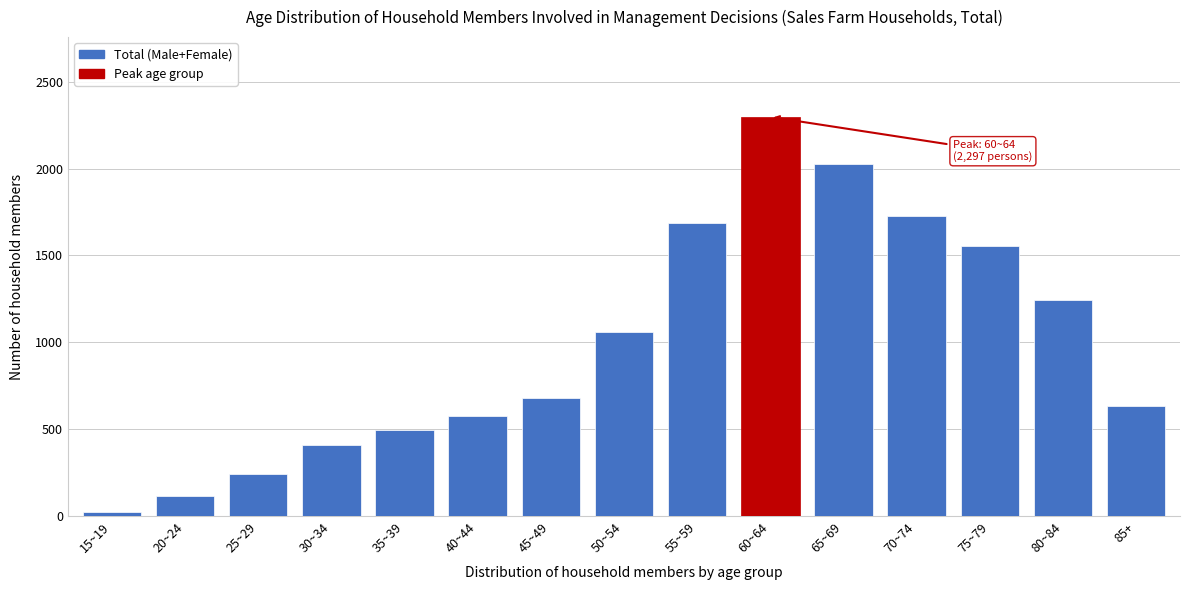

Reading left to right, list all the values displayed in this chart.

15~19=26	20~24=114	25~29=241	30~34=410	35~39=494	40~44=578	45~49=678	50~54=1059	55~59=1684	60~64=2297	65~69=2026	70~74=1726	75~79=1556	80~84=1244	85+=636